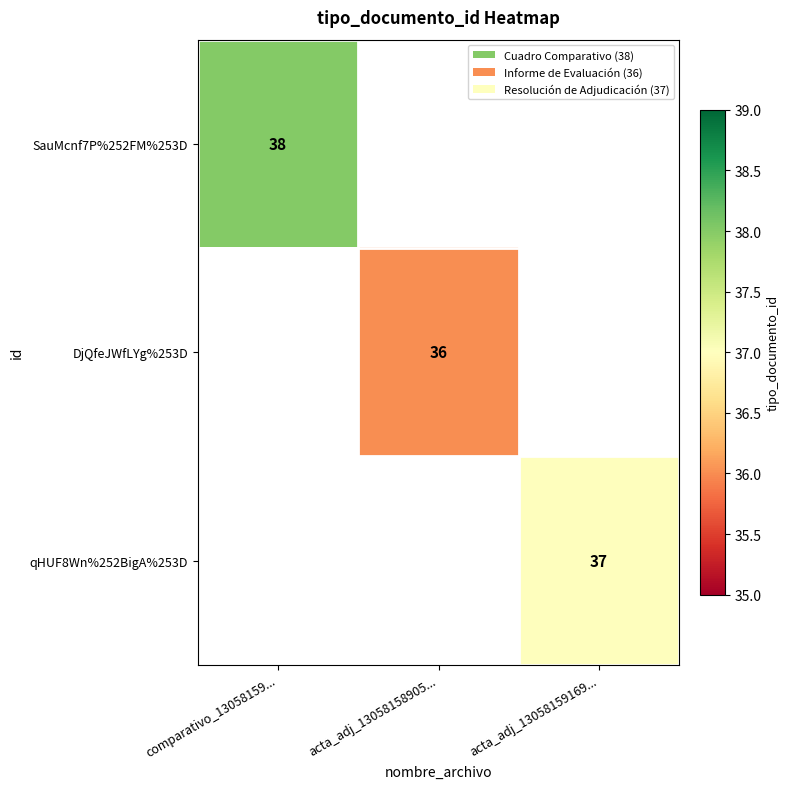

The value of SauMcnf7P%252FM%253D at comparativo_13058159... is 38. True or false?

True